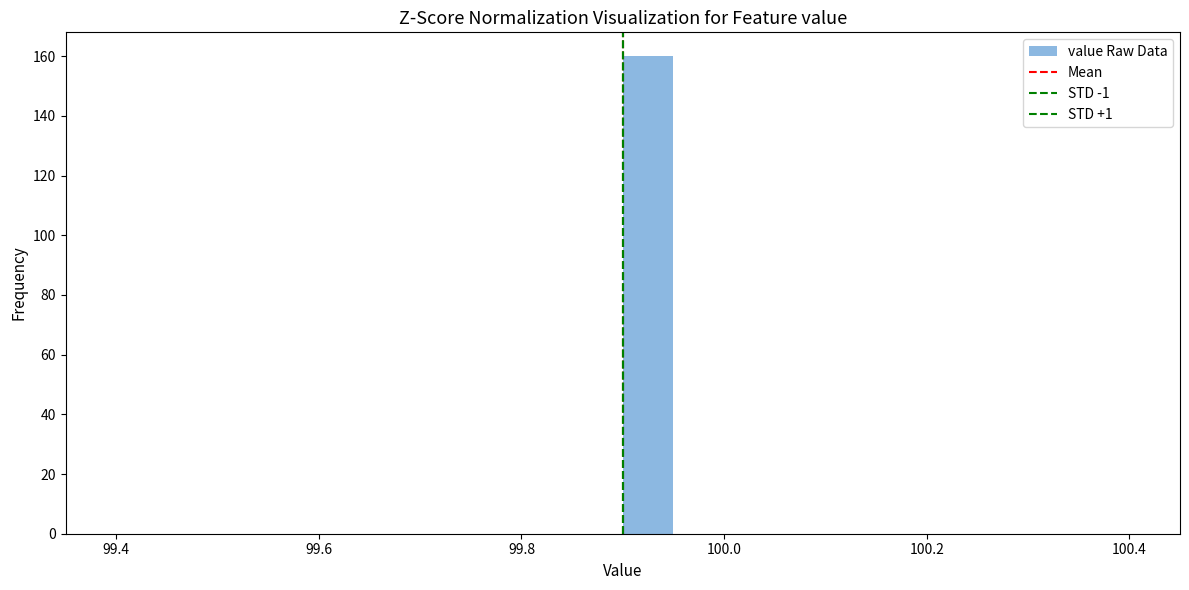

Around what value on the x-axis is the tallest bar? Give the approximate position of its centre, as read against the axis.

99.92